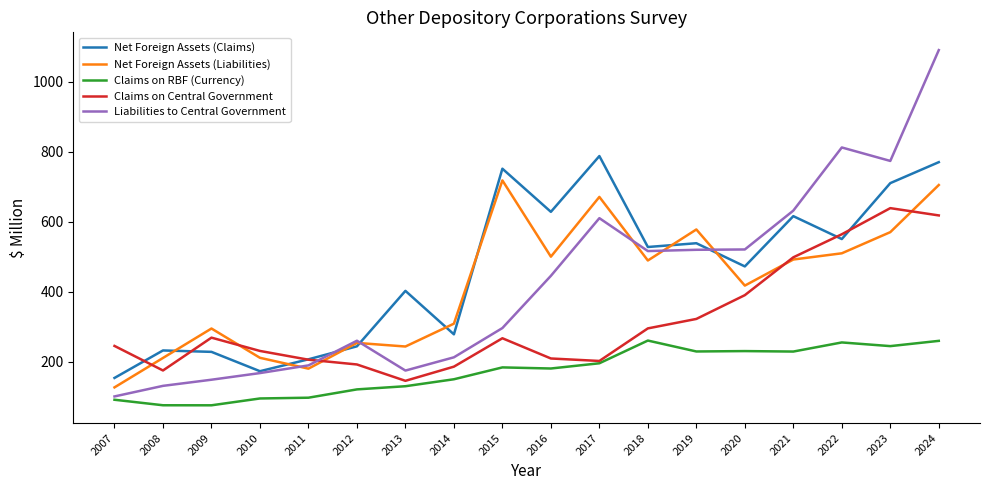

List the series in order of their peak value, highest first.

Liabilities to Central Government, Net Foreign Assets (Claims), Net Foreign Assets (Liabilities), Claims on Central Government, Claims on RBF (Currency)